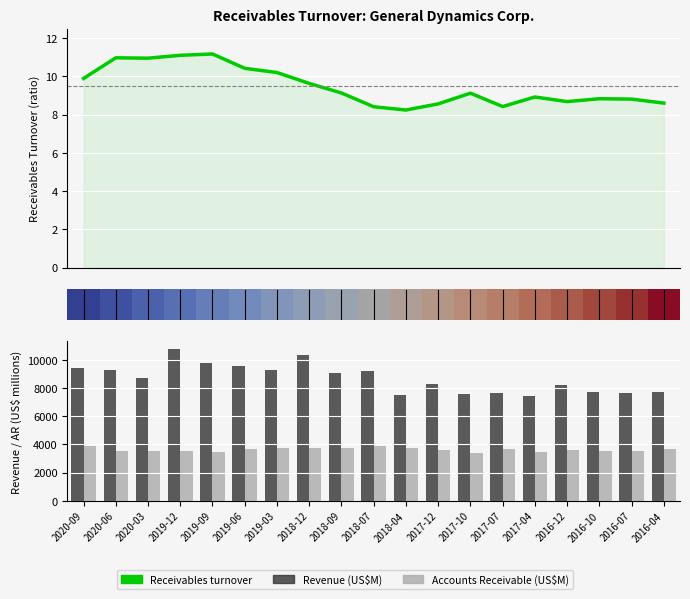

The value at 2019-06 is 17.6. True or false?

False